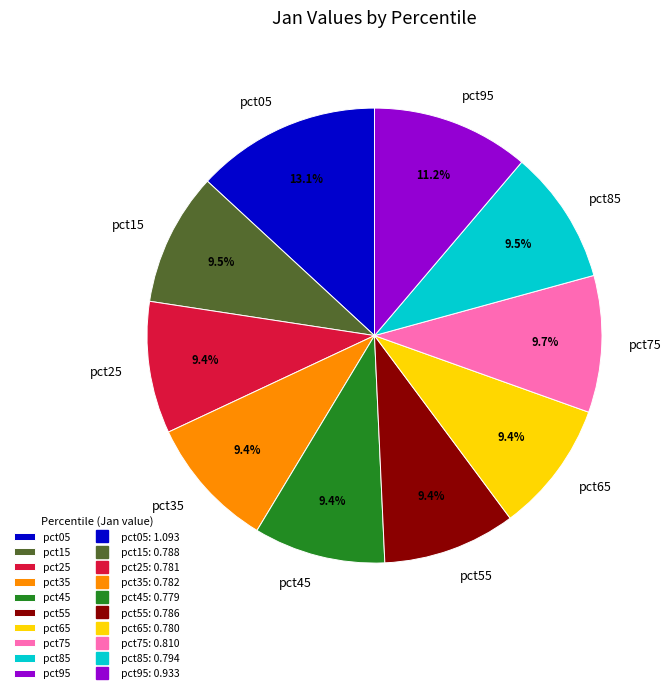

Is there a majority slice in this chart?

No